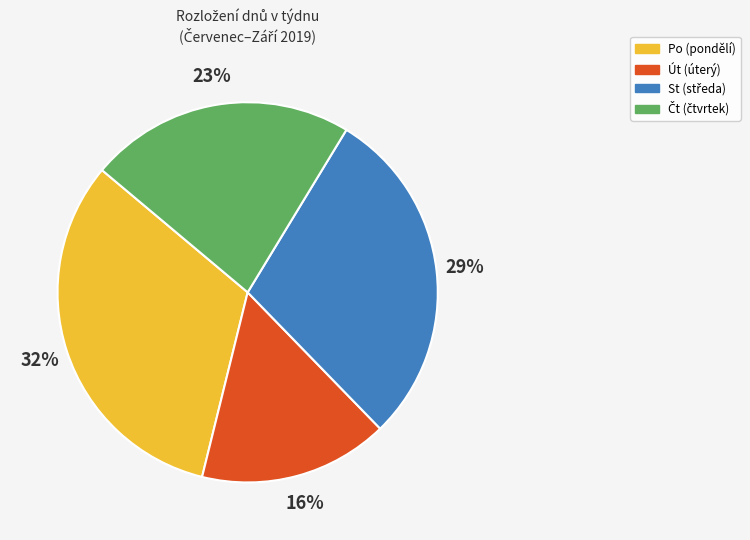

To the nearest percent, what is the difference between the largest and smallest slice percentages?

16%